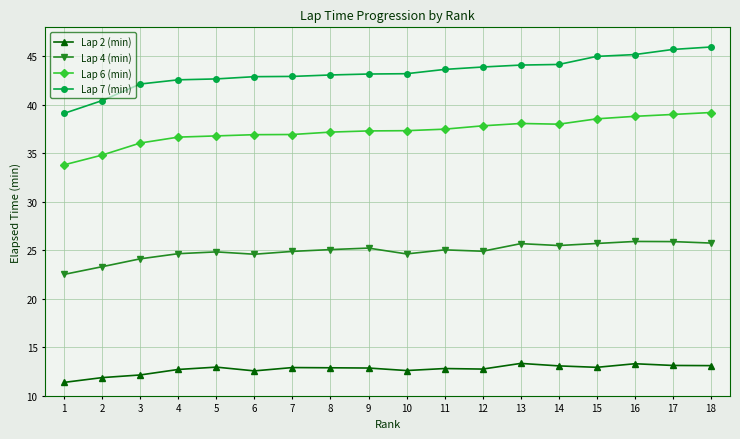

True or false: Lap 2 (min) has a value of 8.4 at 13.

False